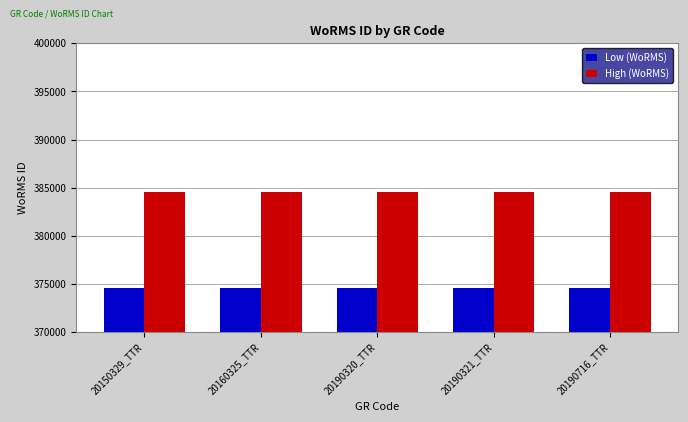

Rank the series by their average value, from highest to lowest.

High (WoRMS), Low (WoRMS)